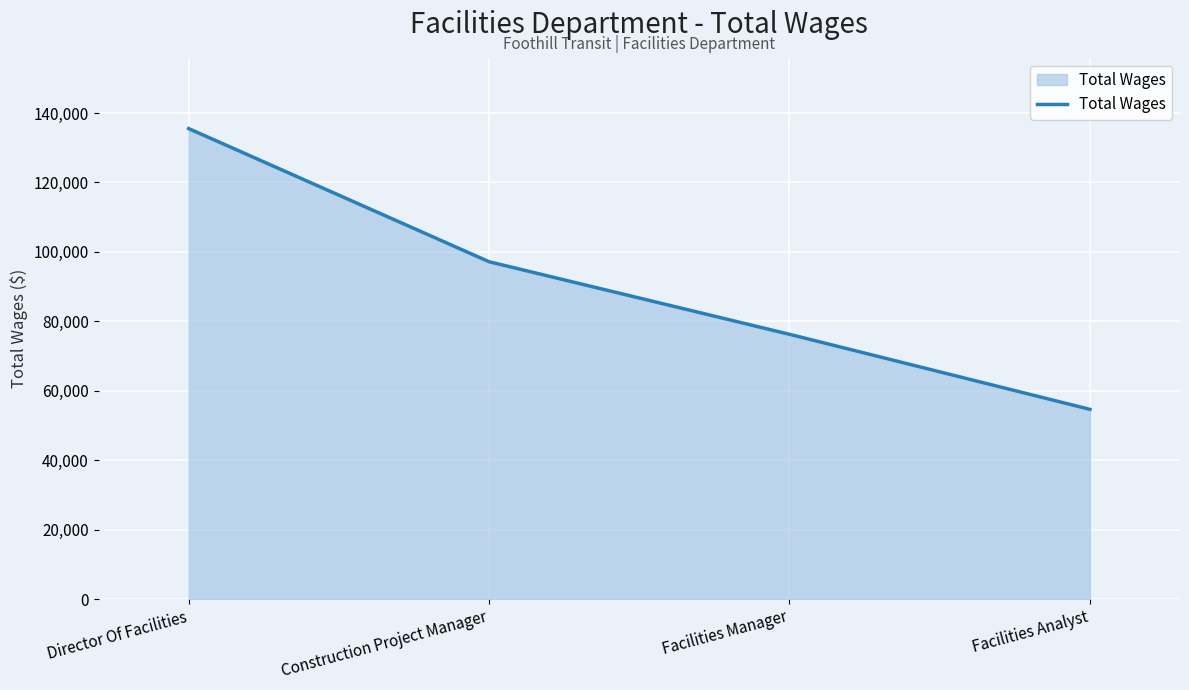

What is the sum of all values?

363578